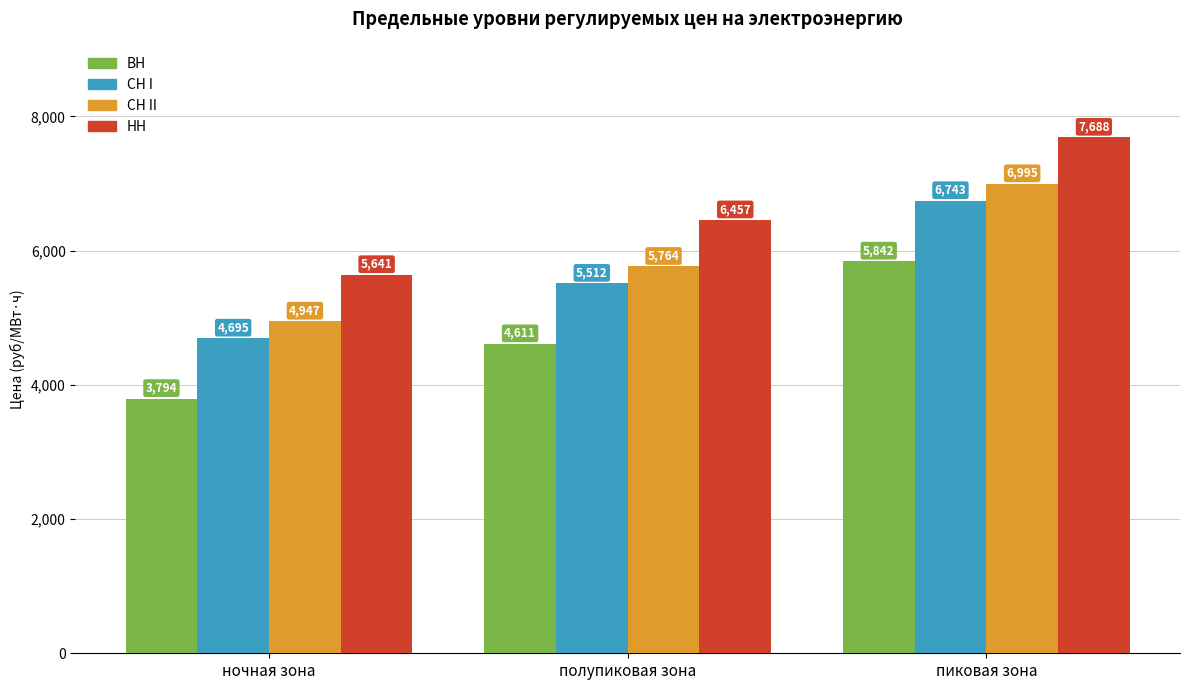

Does the chart contain stacked bars?

No